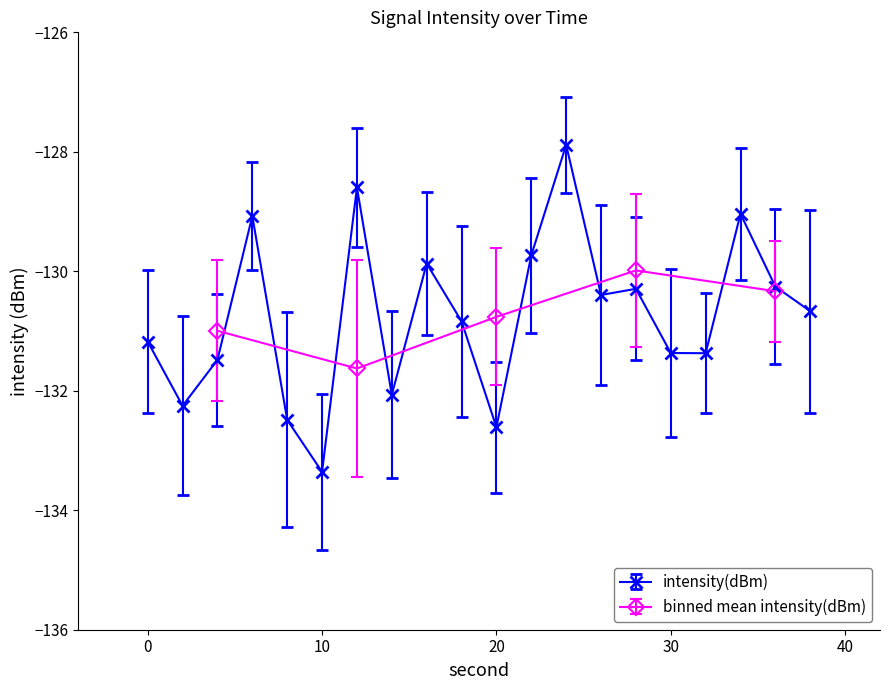

True or false: the data has more than 2 interior local peaks.

True